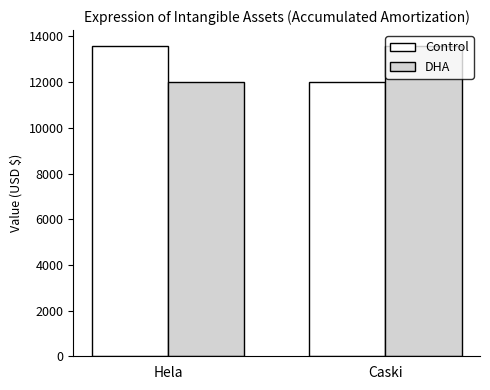

What value does the DHA series have at Hela, to the nearest 100?

12000